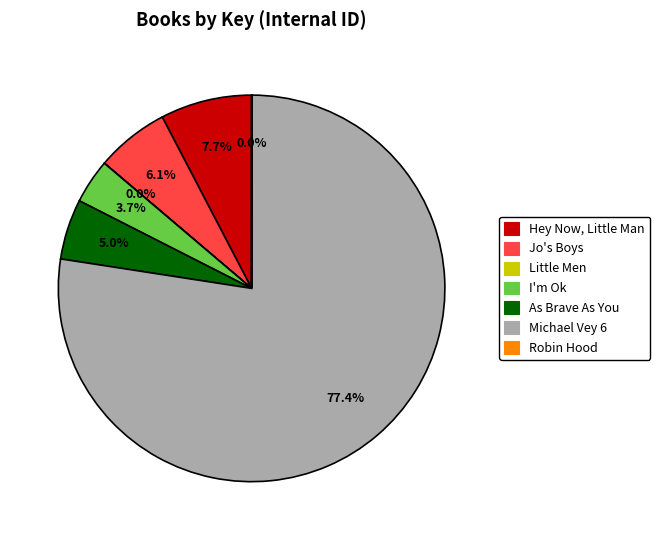

What is the largest slice in the pie chart?

Michael Vey 6